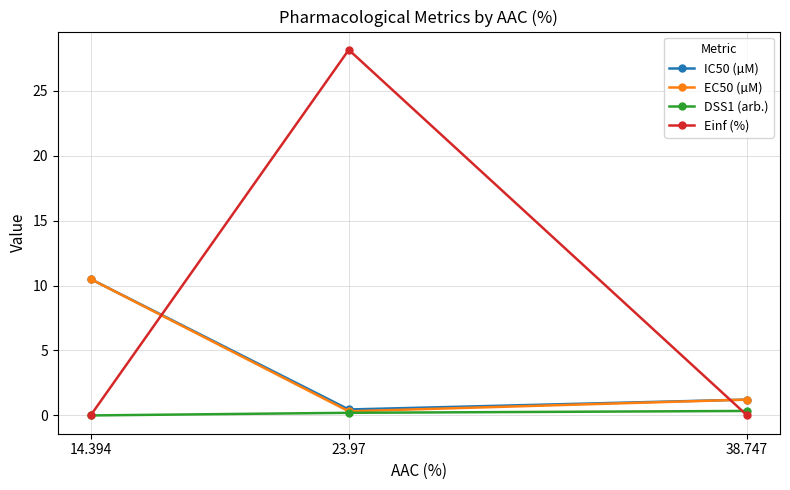

Is it true that Einf (%) equals 41.0 at 23.97?

False